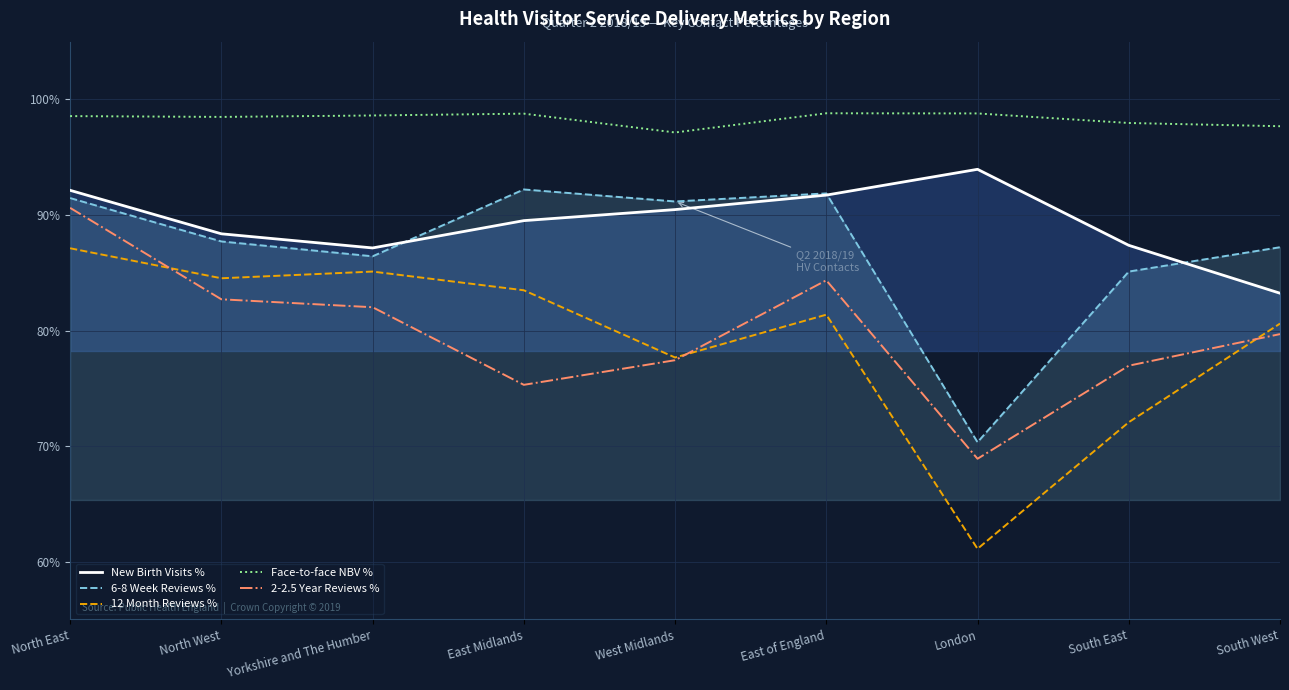

True or false: 2-2.5 Year Reviews % and Face-to-face NBV % intersect in this chart.

False